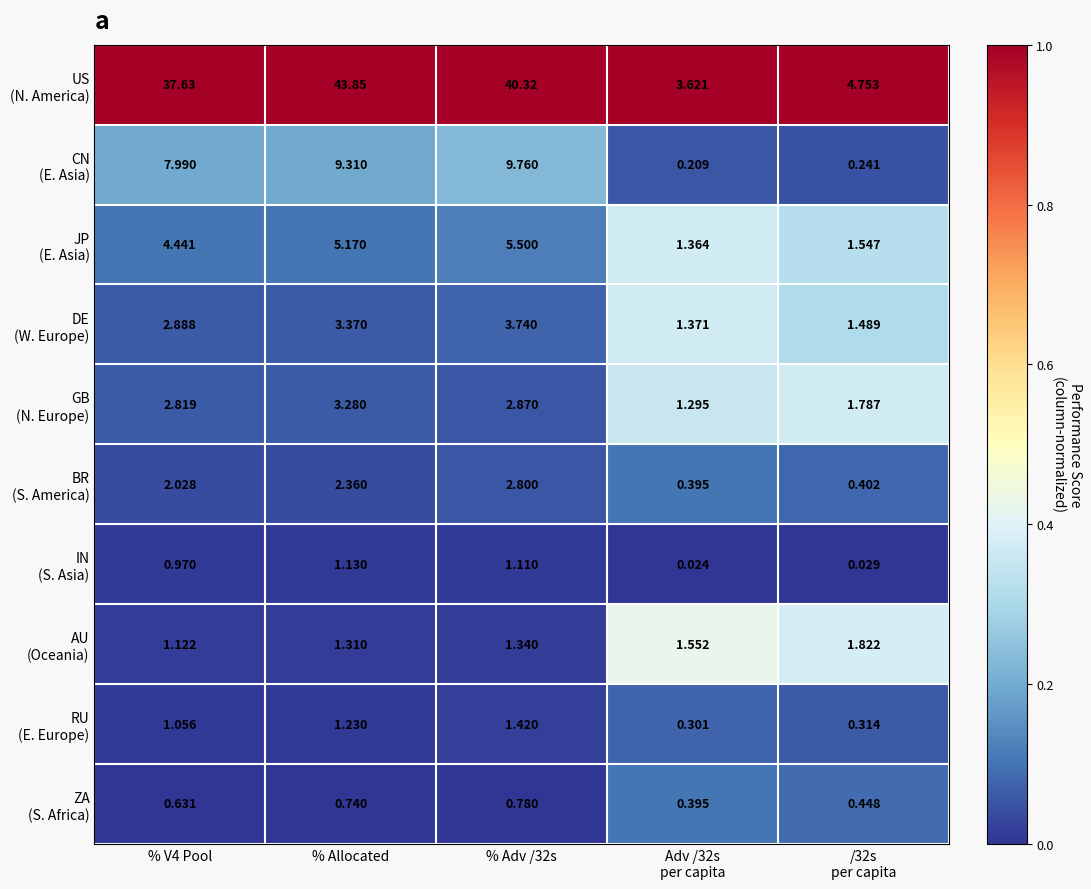

Count the number of categories in the chart.

5